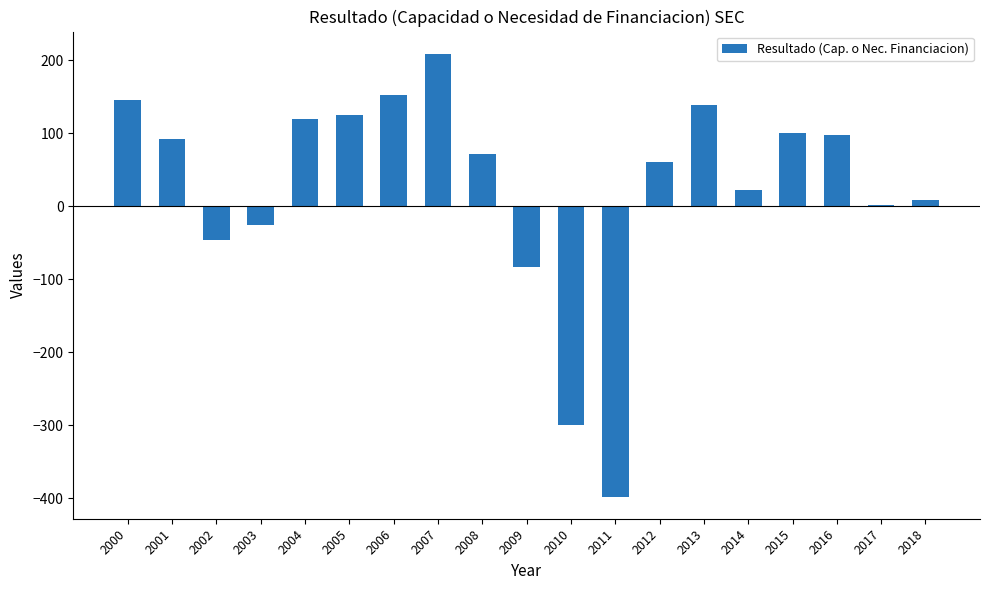

What is the ratio of the value at 2015 to the value at 2004?

0.8